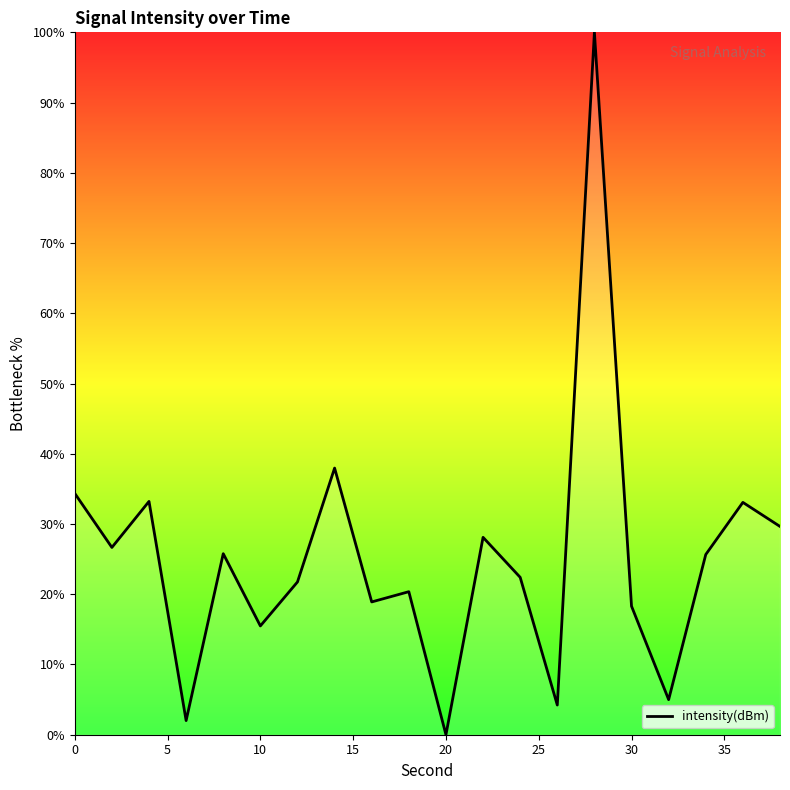

What is the difference between the maximum and minimum values?

100.0